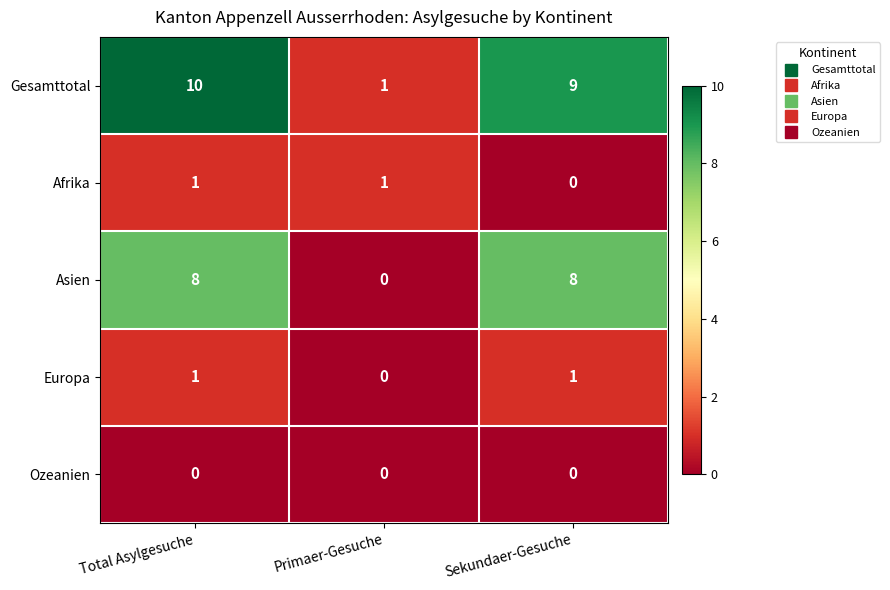

What is the greatest value displayed?

10